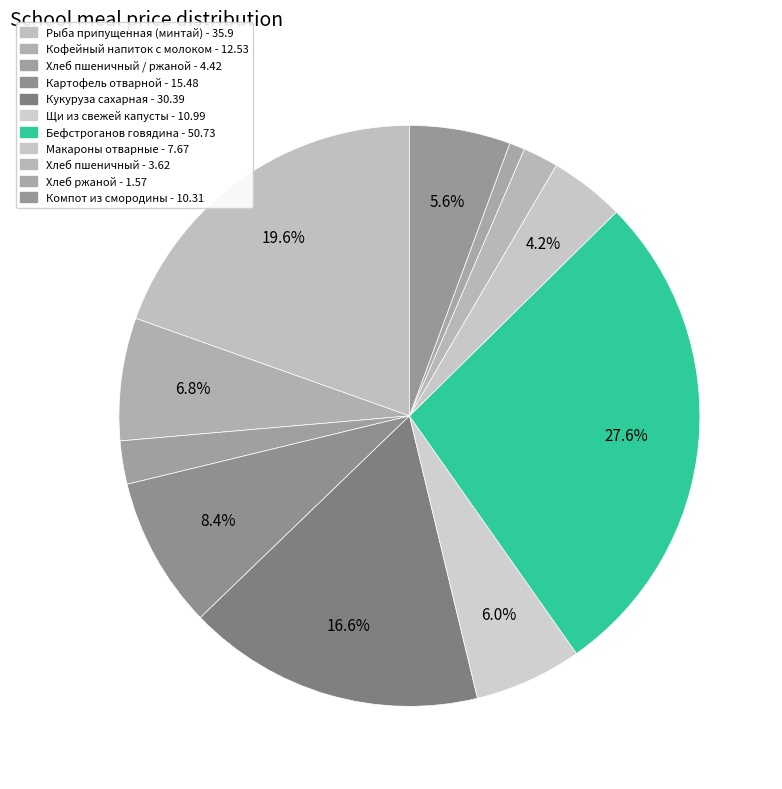

How many slices are in this pie chart?

11